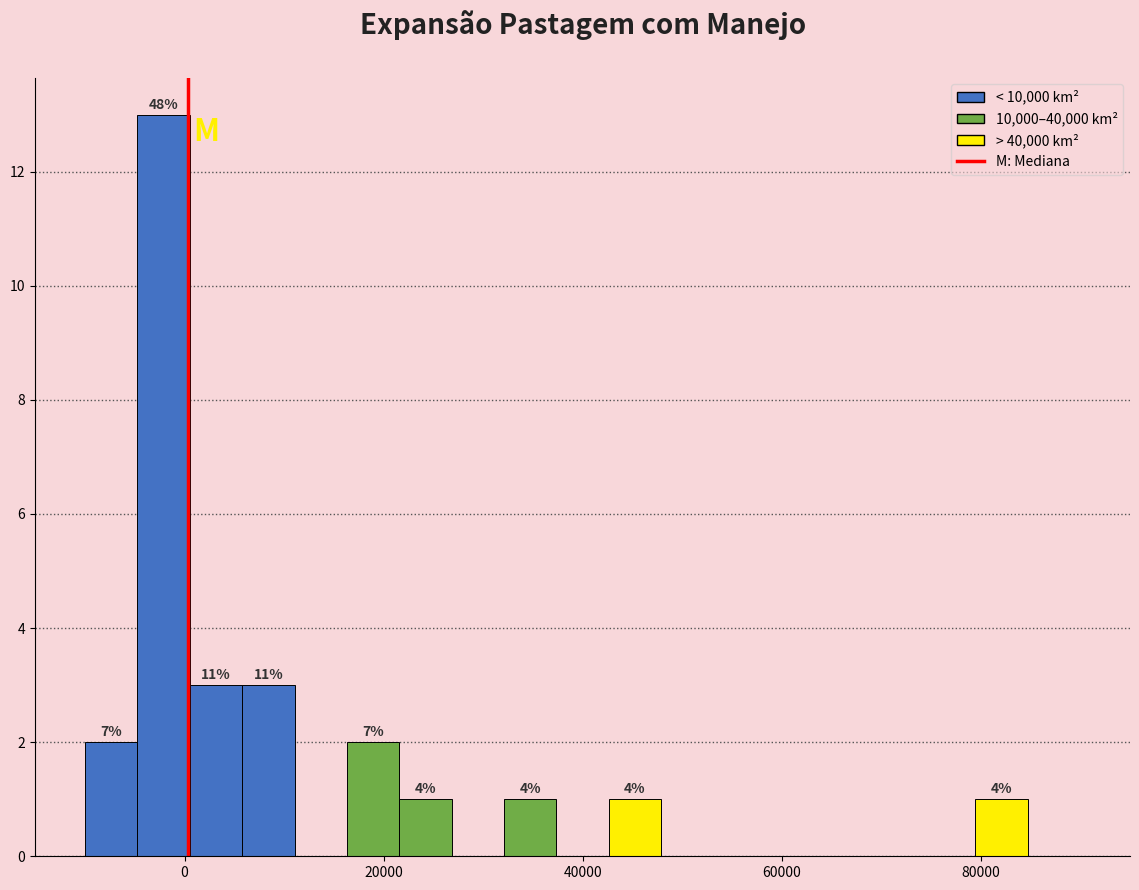

Around what value on the x-axis is the tallest bar? Give the approximate position of its centre, as read against the axis.

-2000